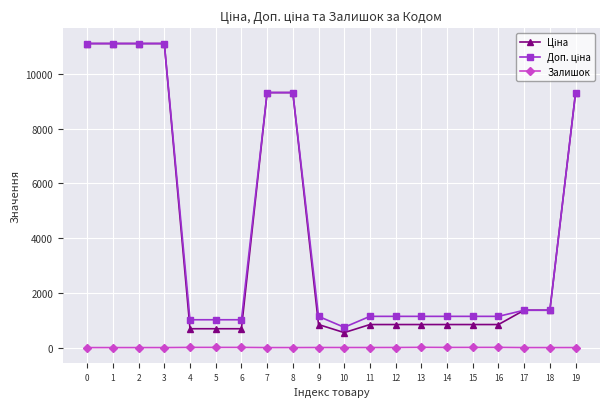

What is the greatest value displayed?

11113.6